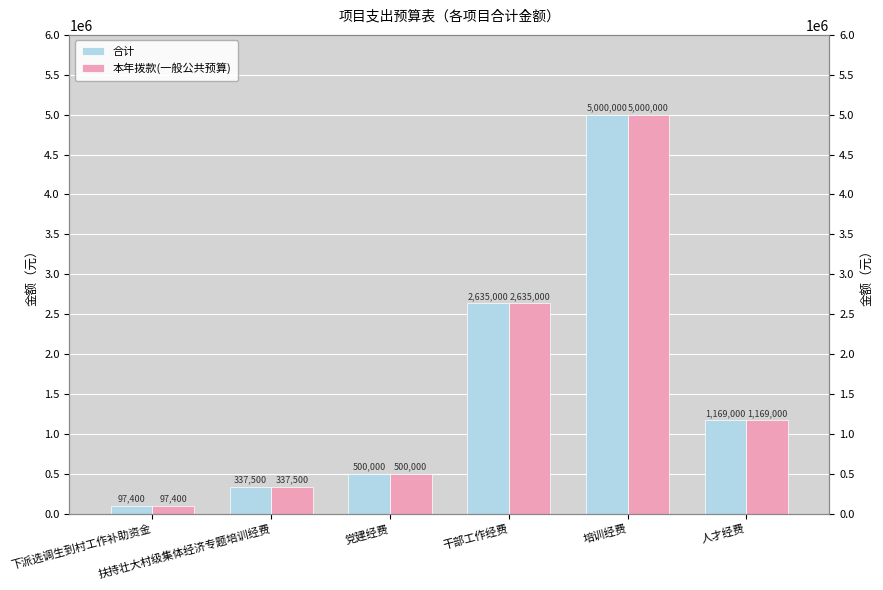

Which series has the widest spread of values?

合计